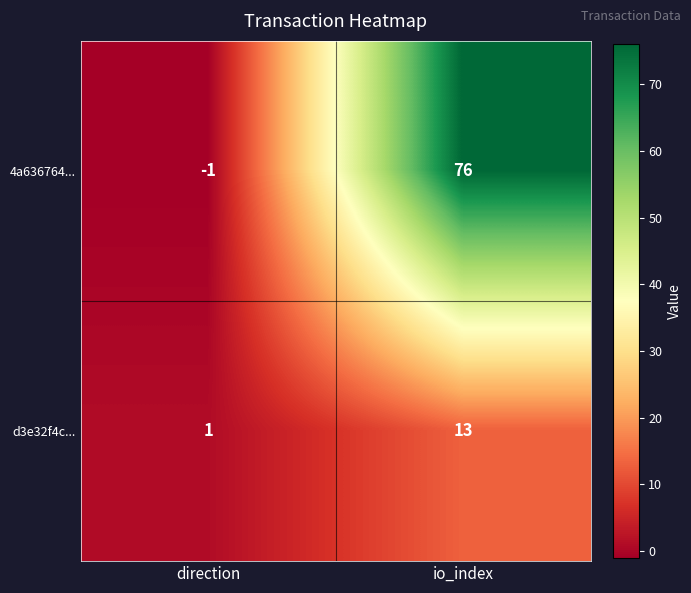

At which label is 4a636764... closest to 37?

direction